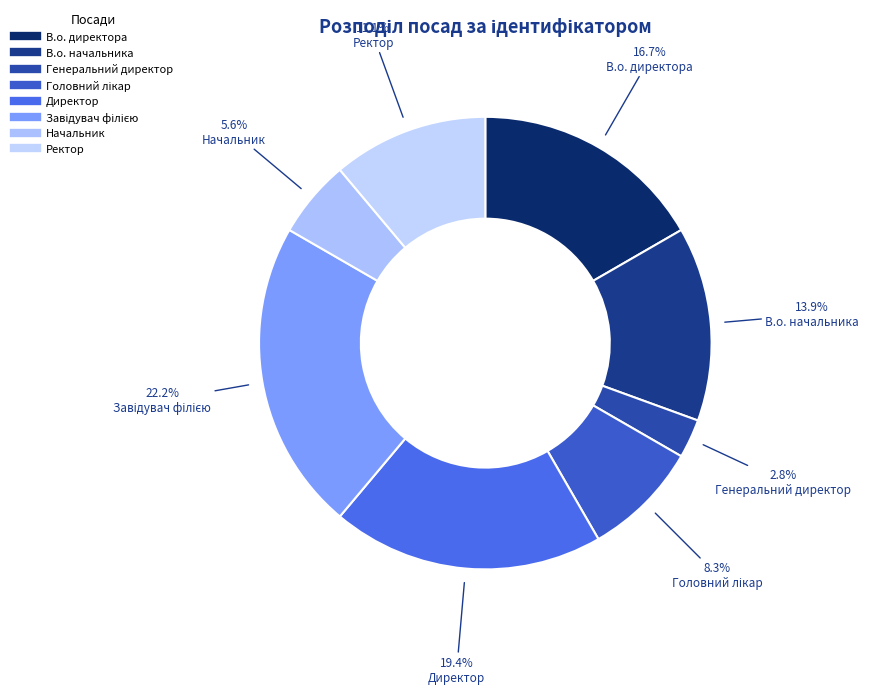

Approximately how many times larger is the value at В.о. начальника compared to Начальник?

2.5